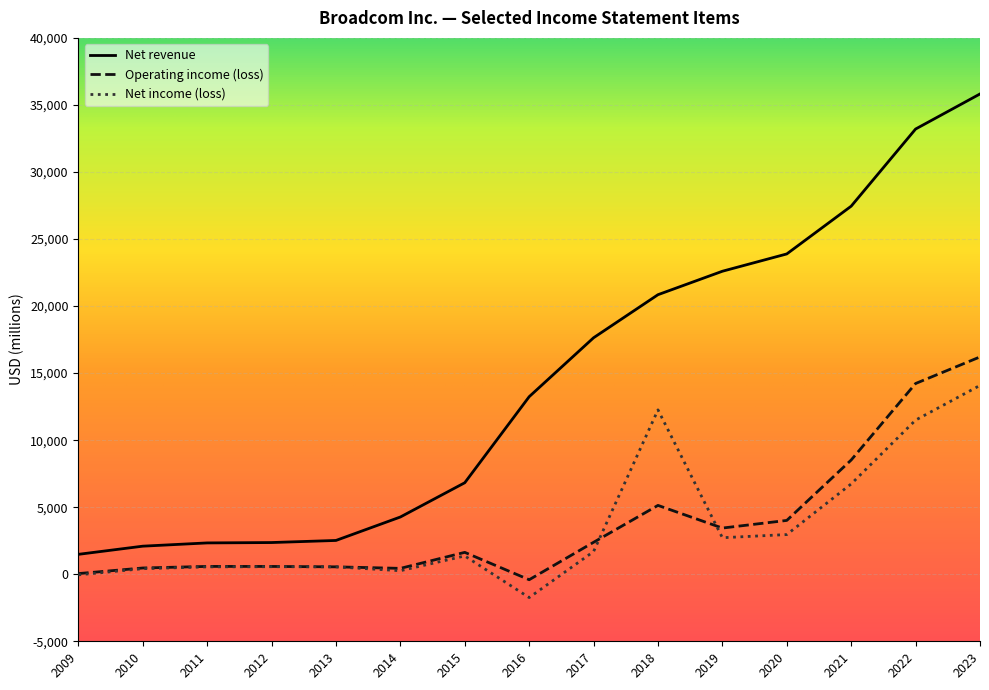

Between 2017 and 2015, which is larger?

2017